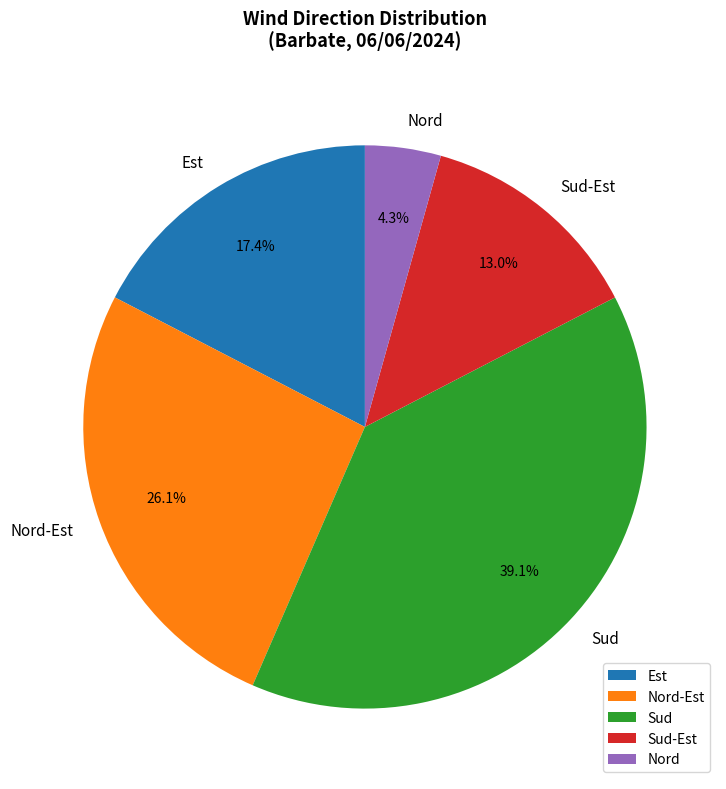

The Nord-Est slice represents 6% of the pie. True or false?

False